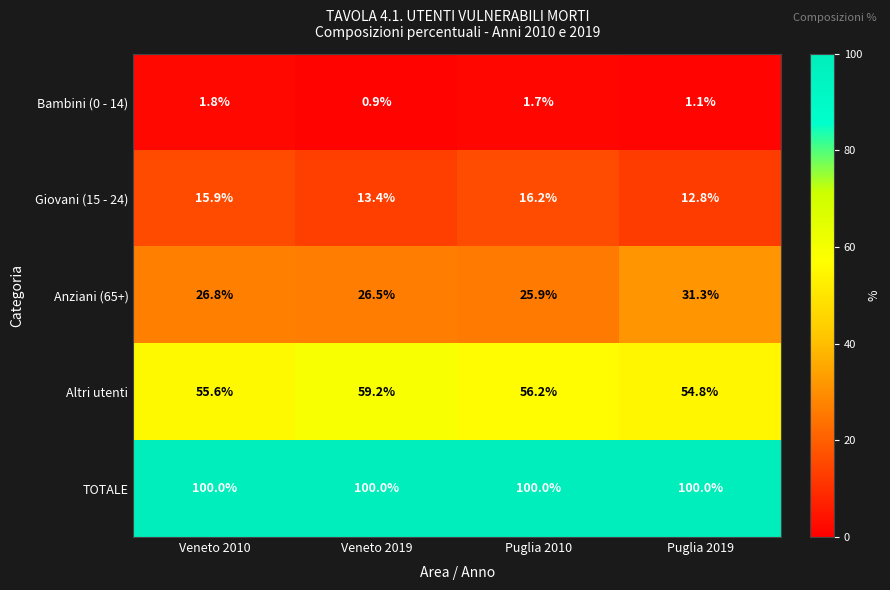

What is the greatest value displayed?

100.0